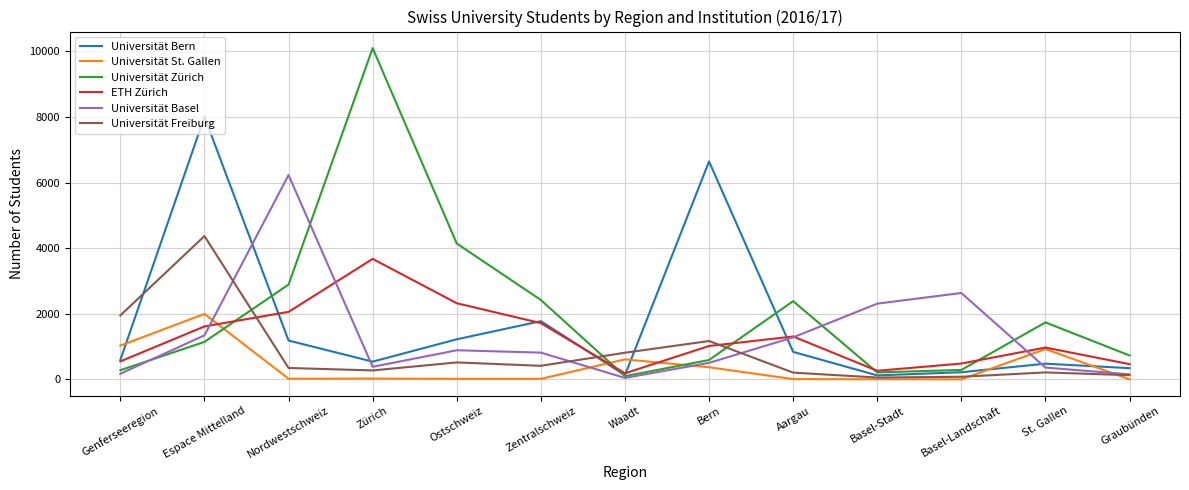

How many times do ETH Zürich and Universität Zürich cross each other?

5